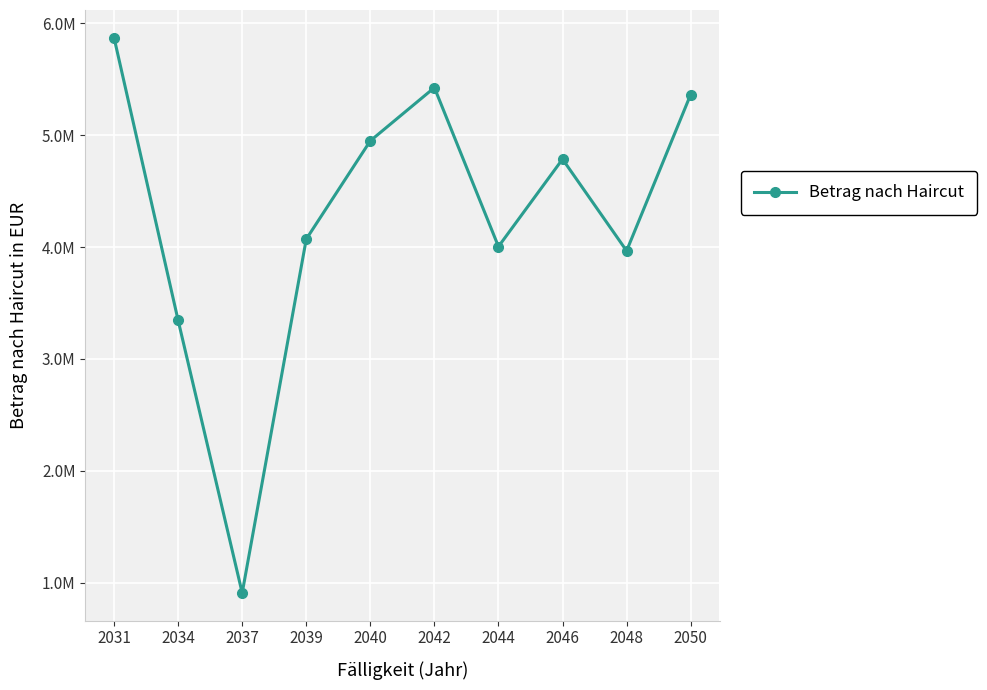

Does the chart have visible grid lines?

Yes